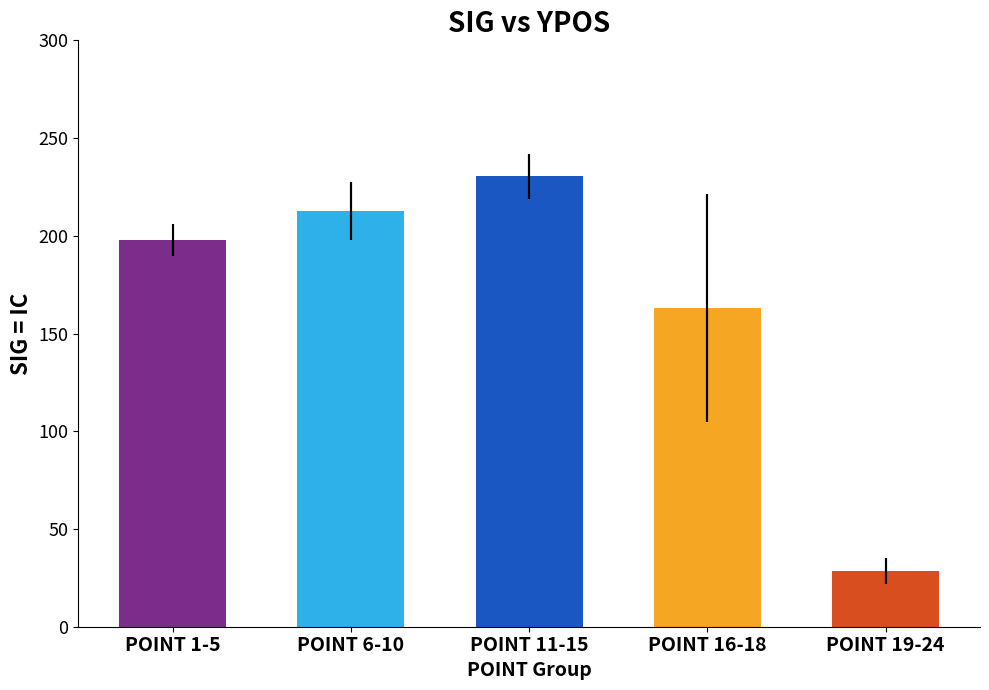

What position from the left is POINT 11-15?

3